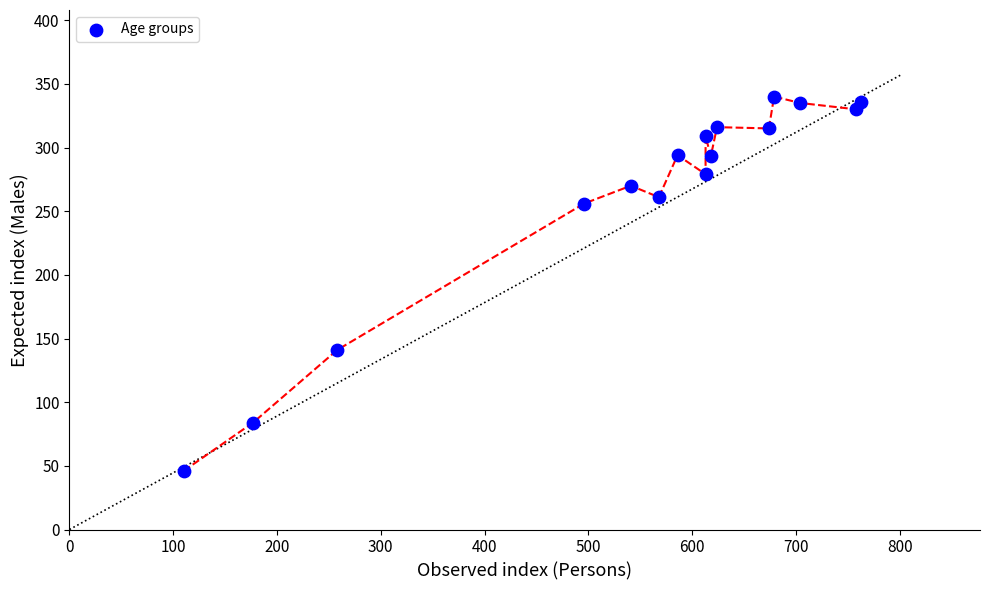

What is the range of X values (max minus min)?

653